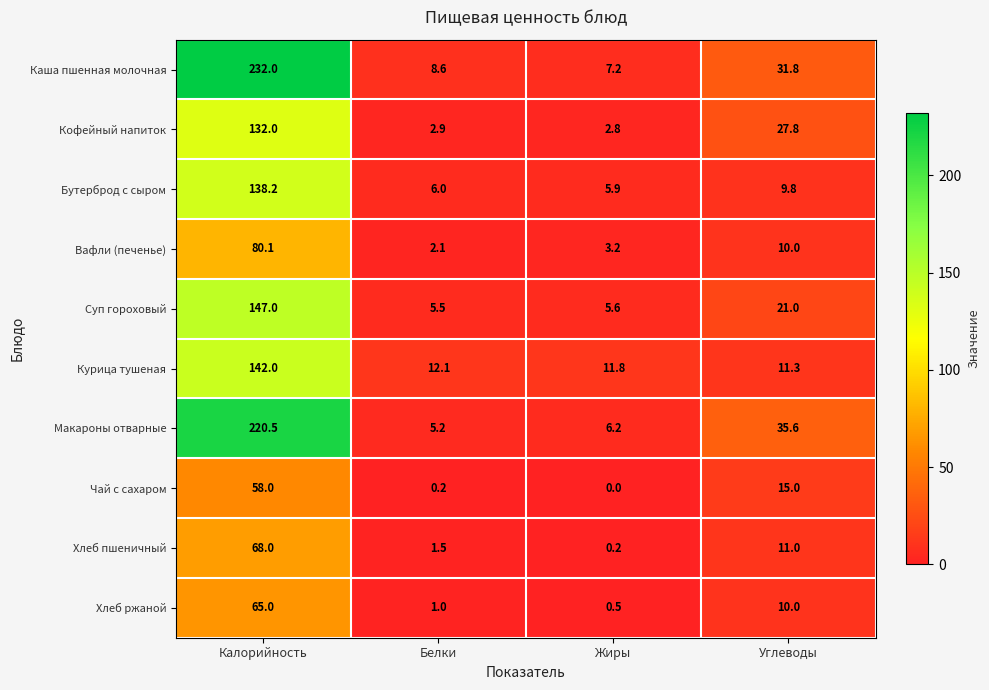

Which series has the widest spread of values?

Каша пшенная молочная